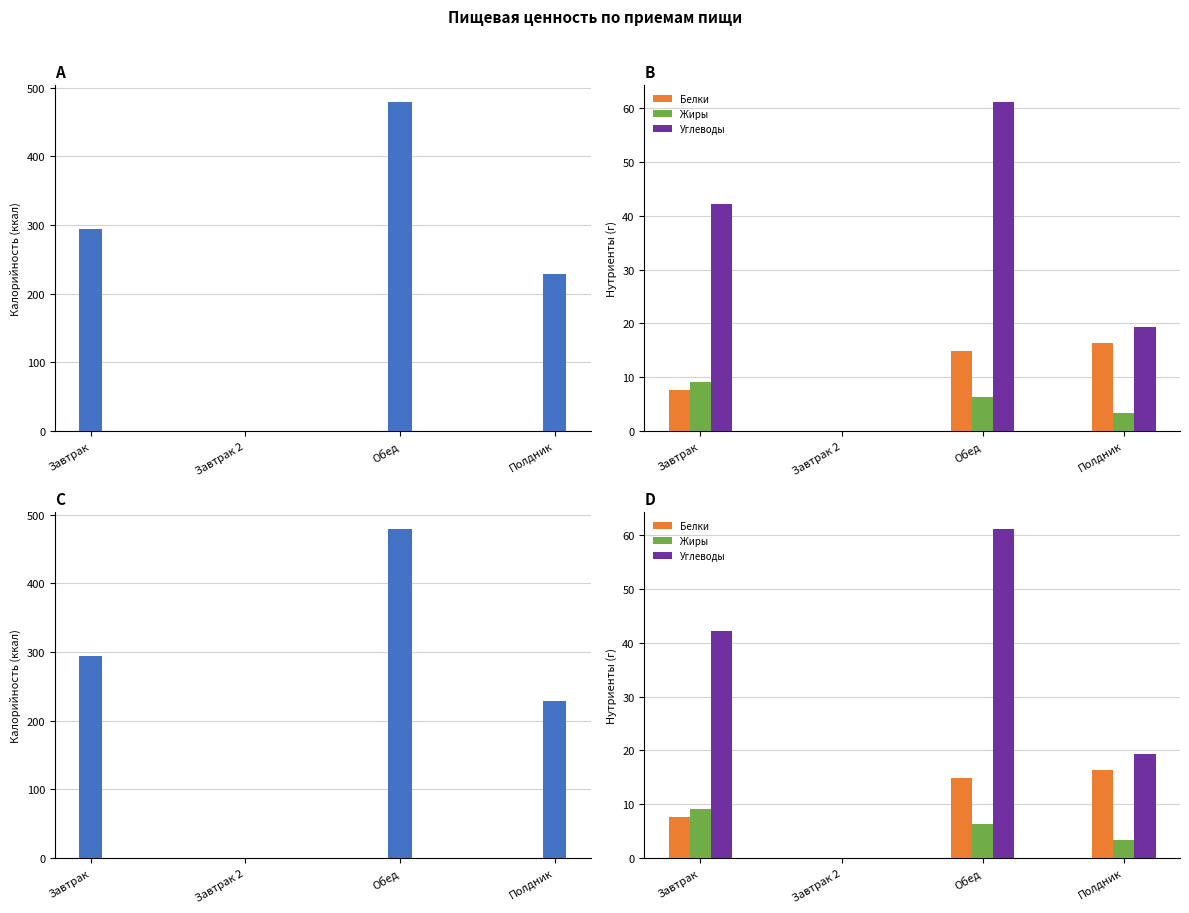

How many data points in Белки are above 14?

2